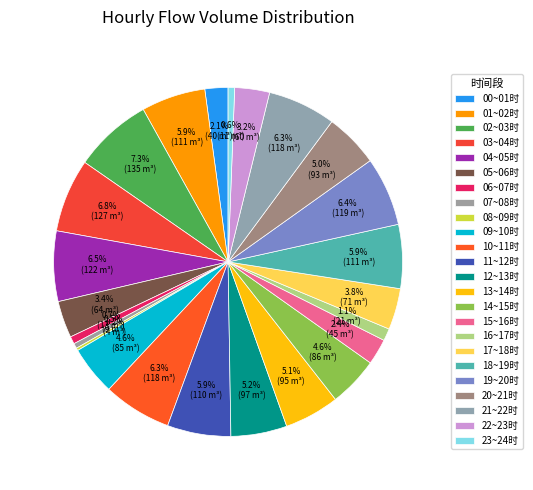

To the nearest percent, what is the difference between the largest and smallest slice percentages?

7%